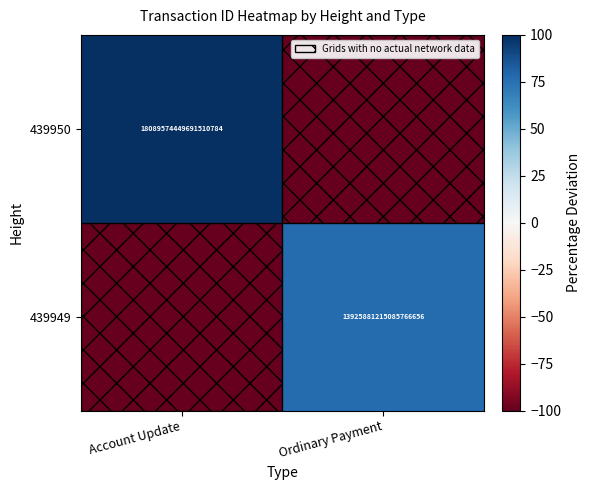

Between Account Update and Ordinary Payment, which is larger?

Account Update